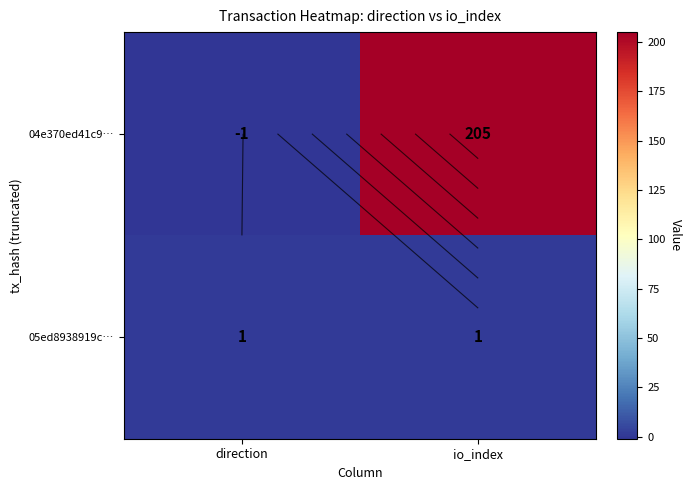

How many series are shown in this chart?

2